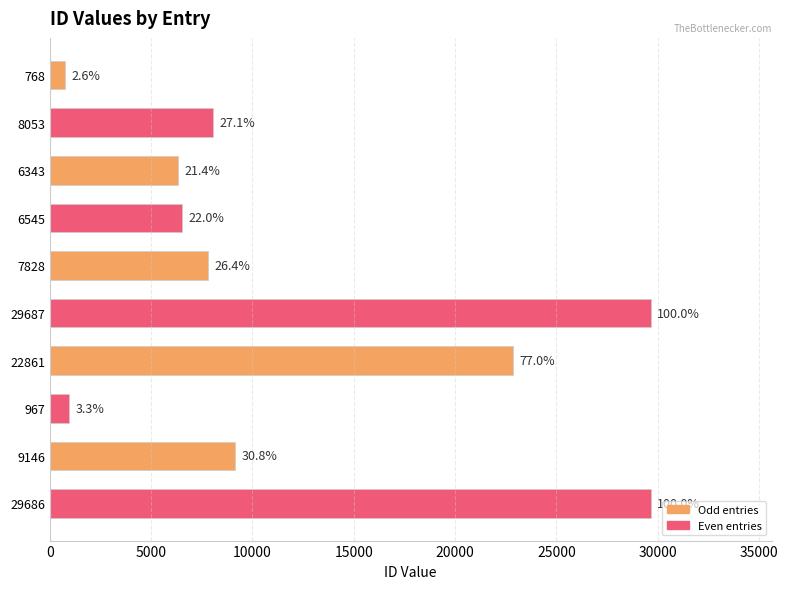

Are the bars horizontal?

Yes